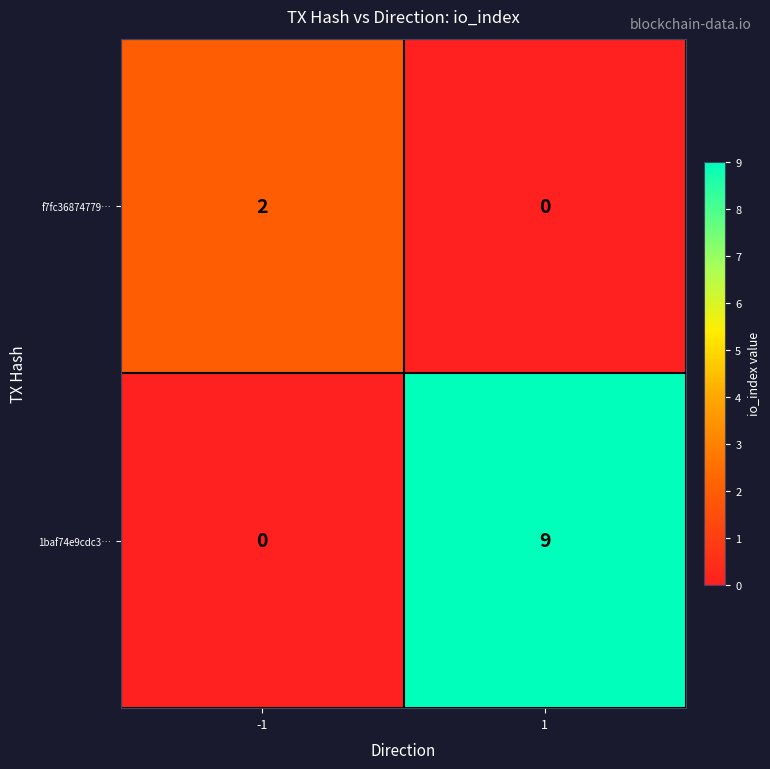

What is the approximate value of 1baf74e9cdc3… at 1?

9